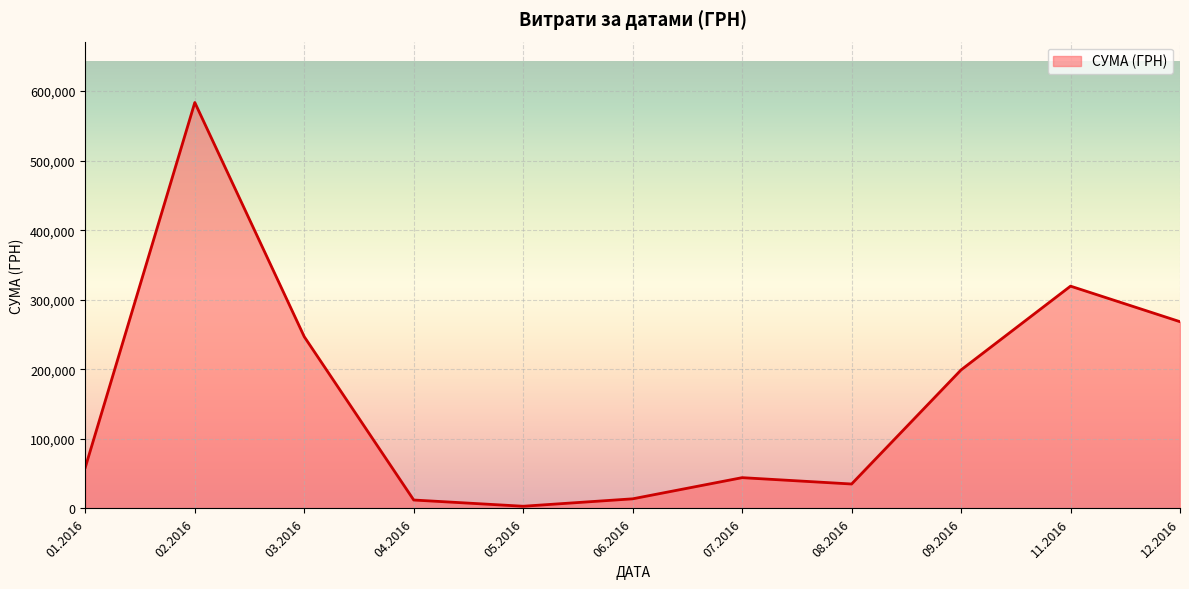

How many lines are shown in the chart?

1